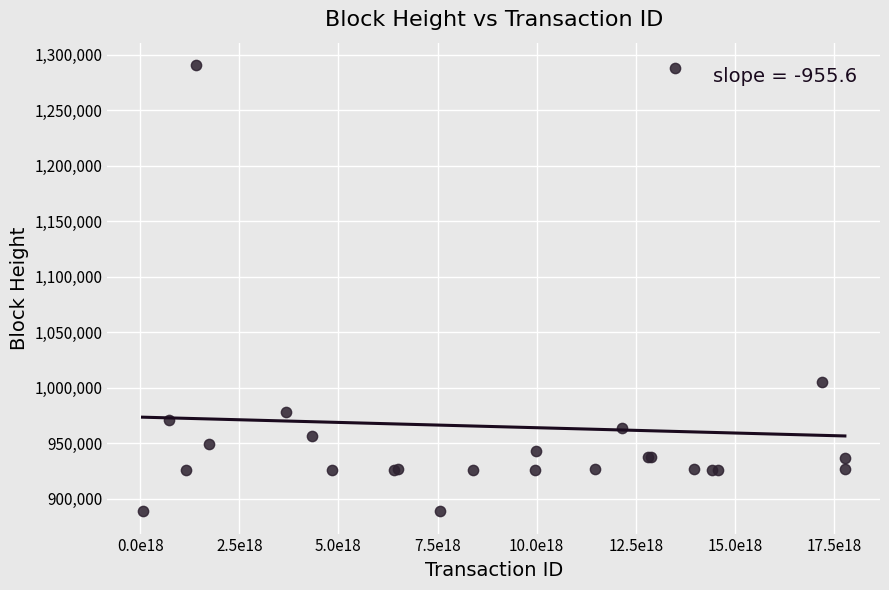

What Y value in the scatter plot is closest to 1089763?

1005561